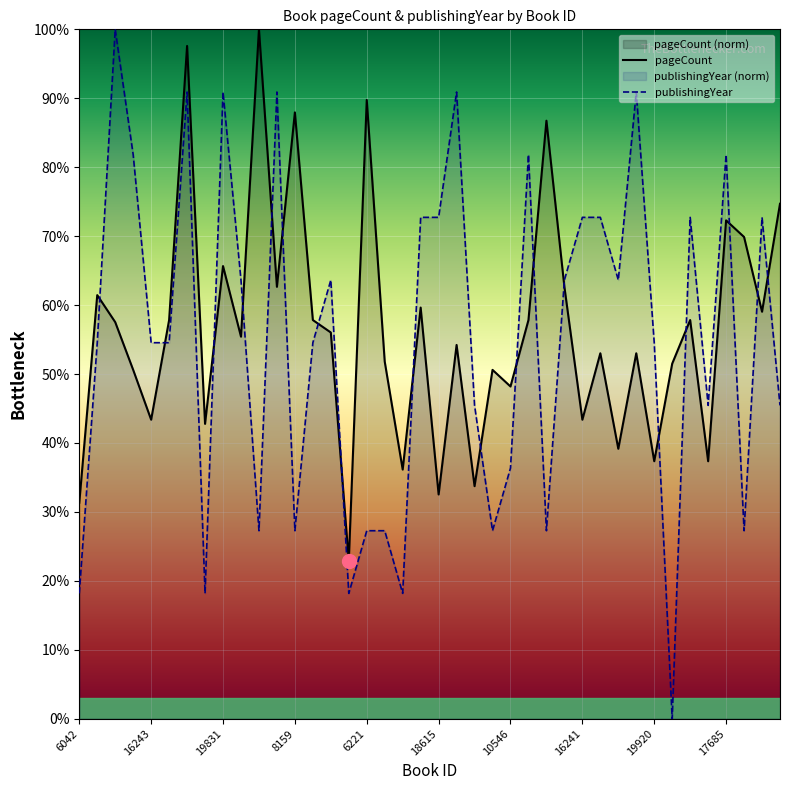

What position from the right is 33?

7